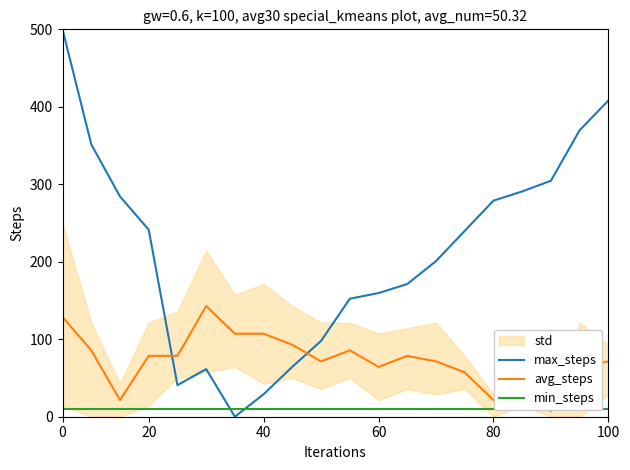

The avg_steps series shows 77.0 at 14. True or false?

False